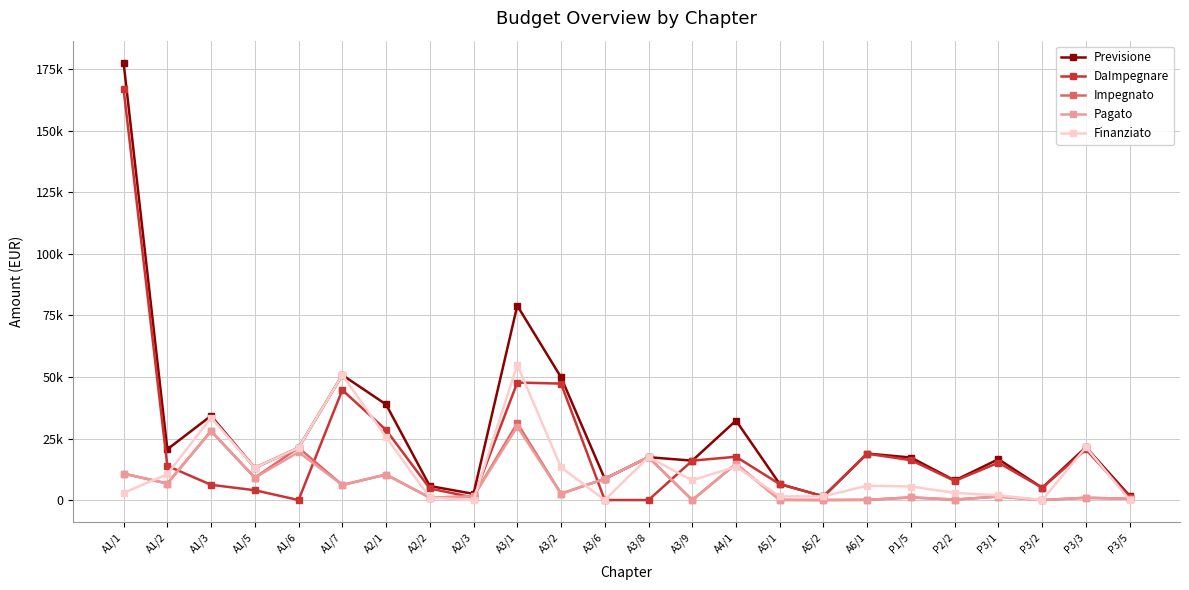

At which category is the sum across all series the highest?

A1/1